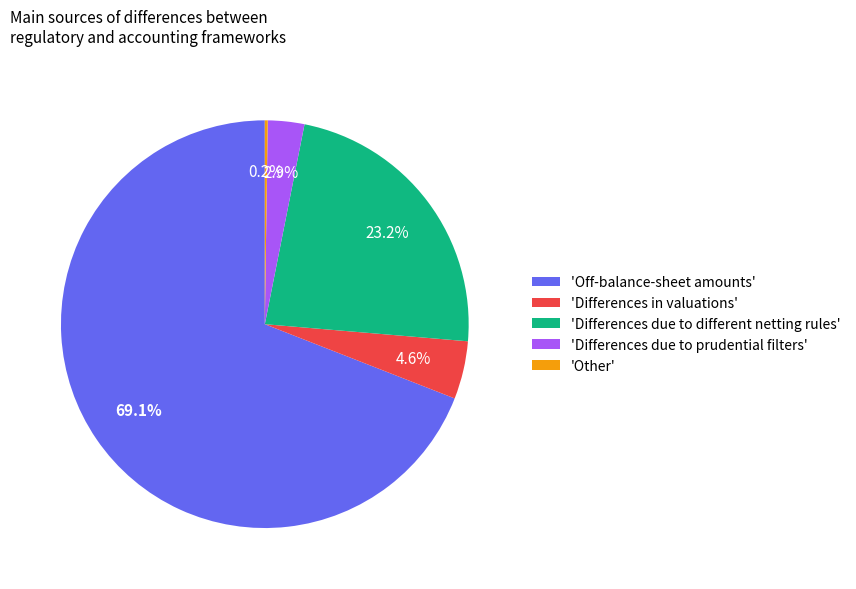

Between 'Off-balance-sheet amounts' and 'Differences due to different netting rules', which is larger?

'Off-balance-sheet amounts'